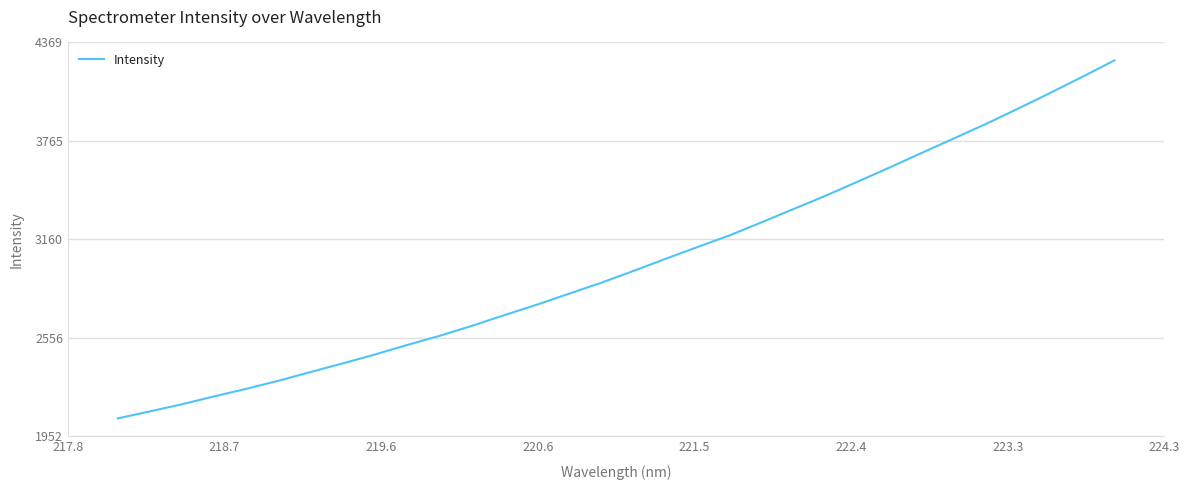

What is the greatest value displayed?

4259.2